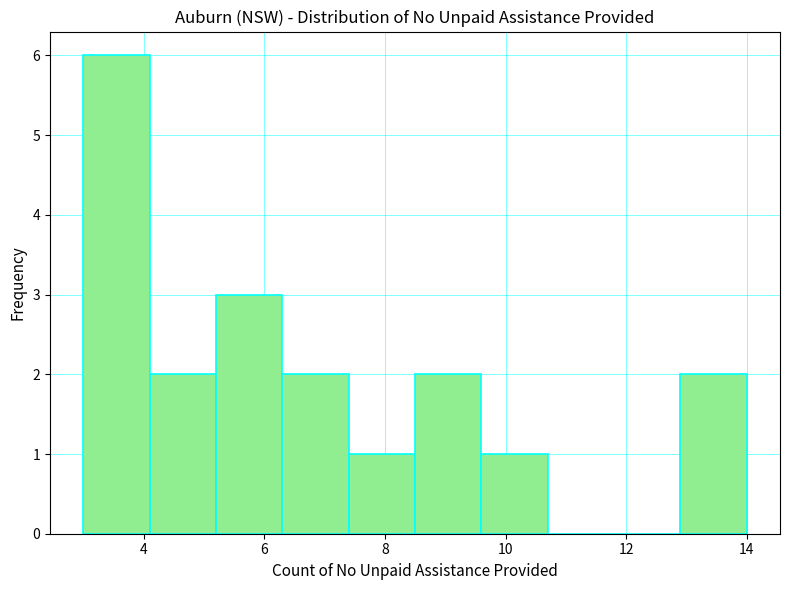

Over which range of the x-axis is the bar tallest?

3.0 to 4.1